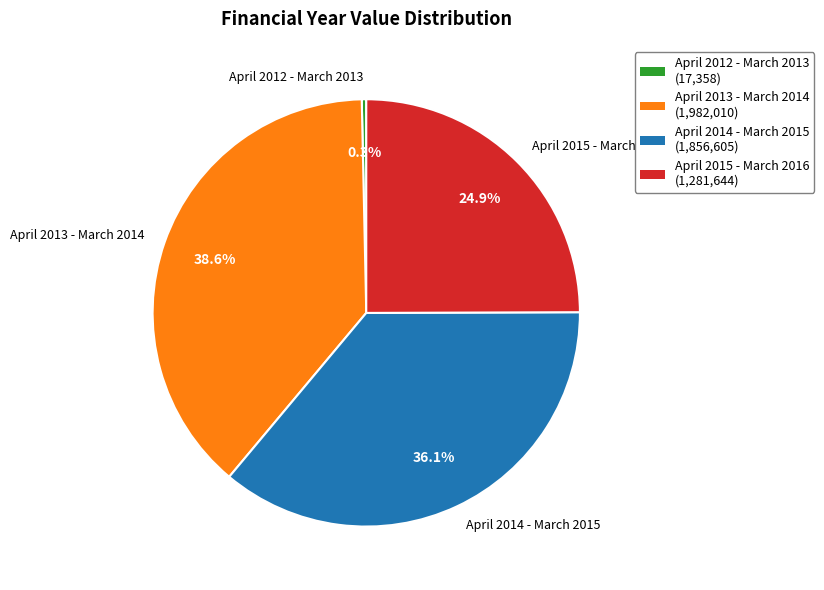

Rank the categories by value from highest to lowest.

April 2013 - March 2014, April 2014 - March 2015, April 2015 - March 2016, April 2012 - March 2013